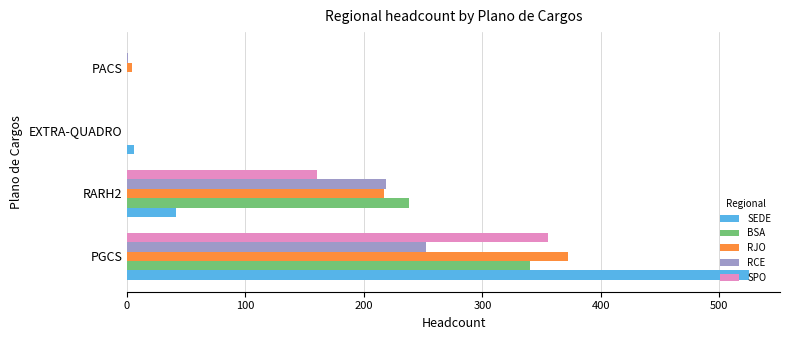

What is the average value of the SPO series?

129